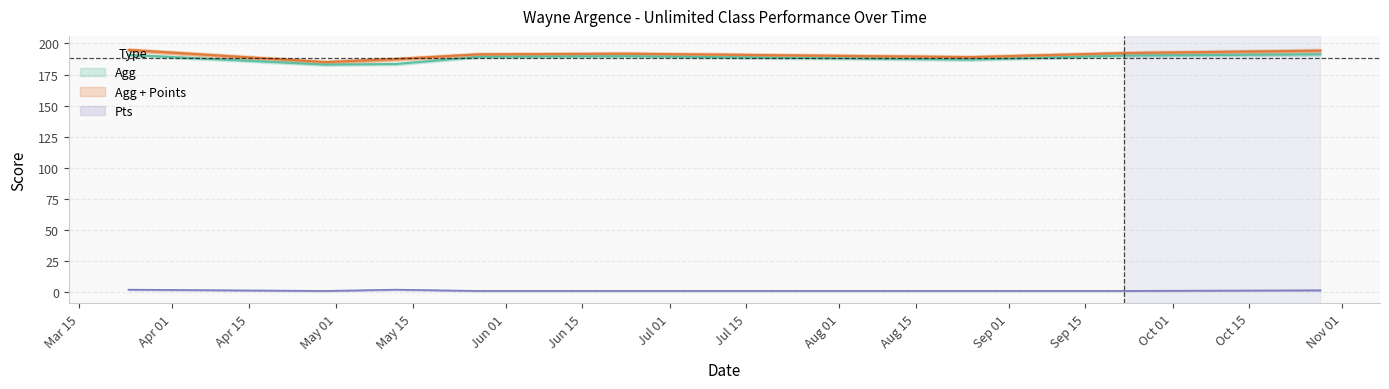

Which has a higher value, 2018-08-25 or 2018-10-28?

2018-10-28